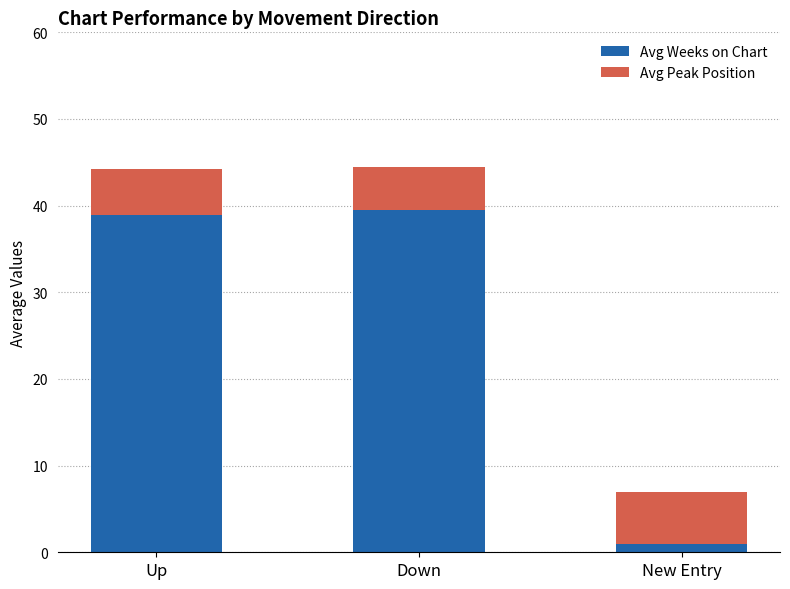

Read the Avg Weeks on Chart value at Up.

38.9